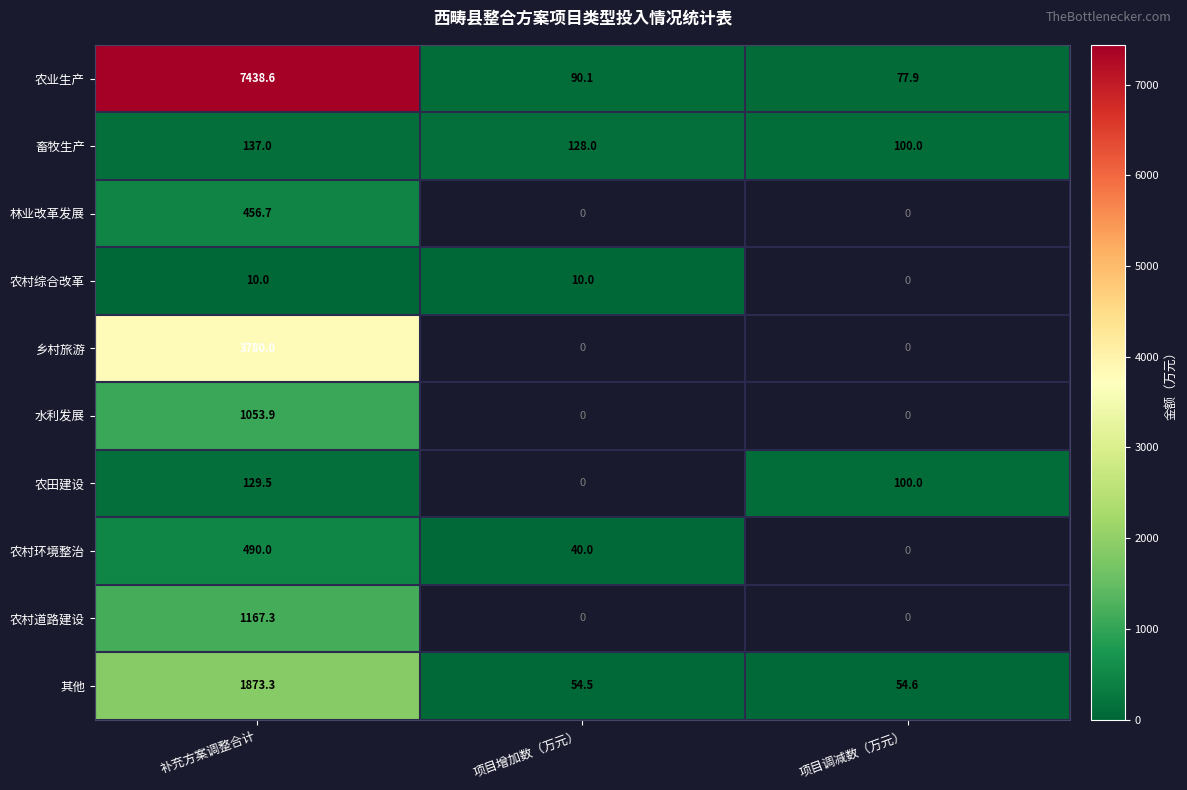

At how many categories does at least one series exceed 6722?

1